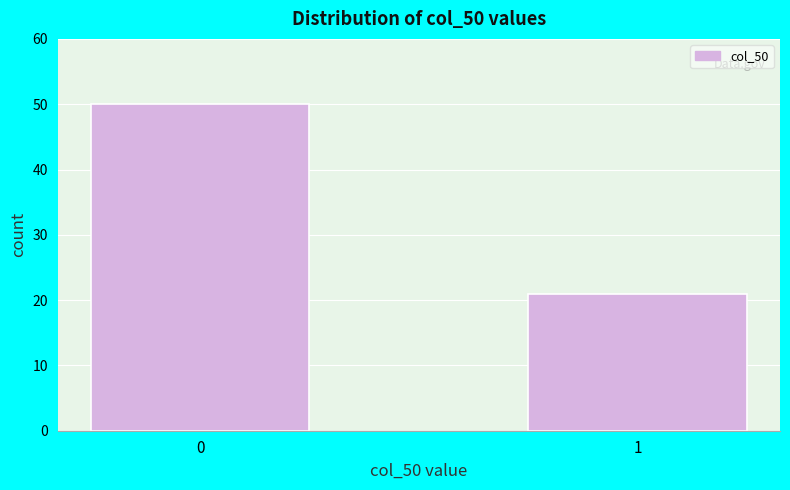

Reading left to right, extract all data points from this chart.

0=50	1=21